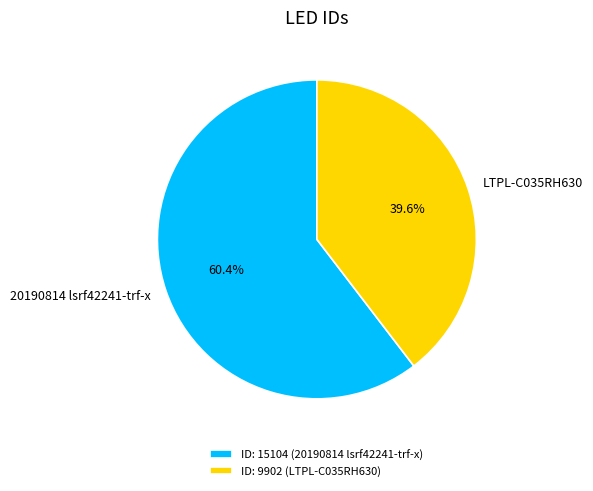

What is the total percentage of 20190814 lsrf42241-trf-x and LTPL-C035RH630?

100.0%